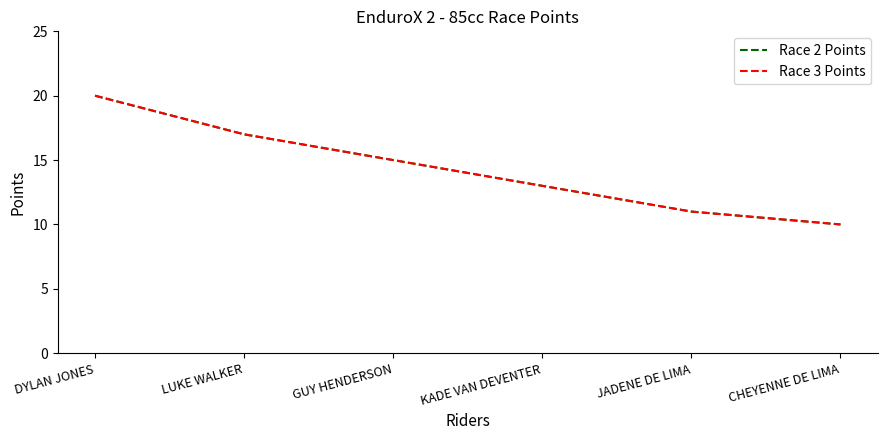

What value does the Race 3 Points series have at DYLAN JONES, to the nearest 5?

20